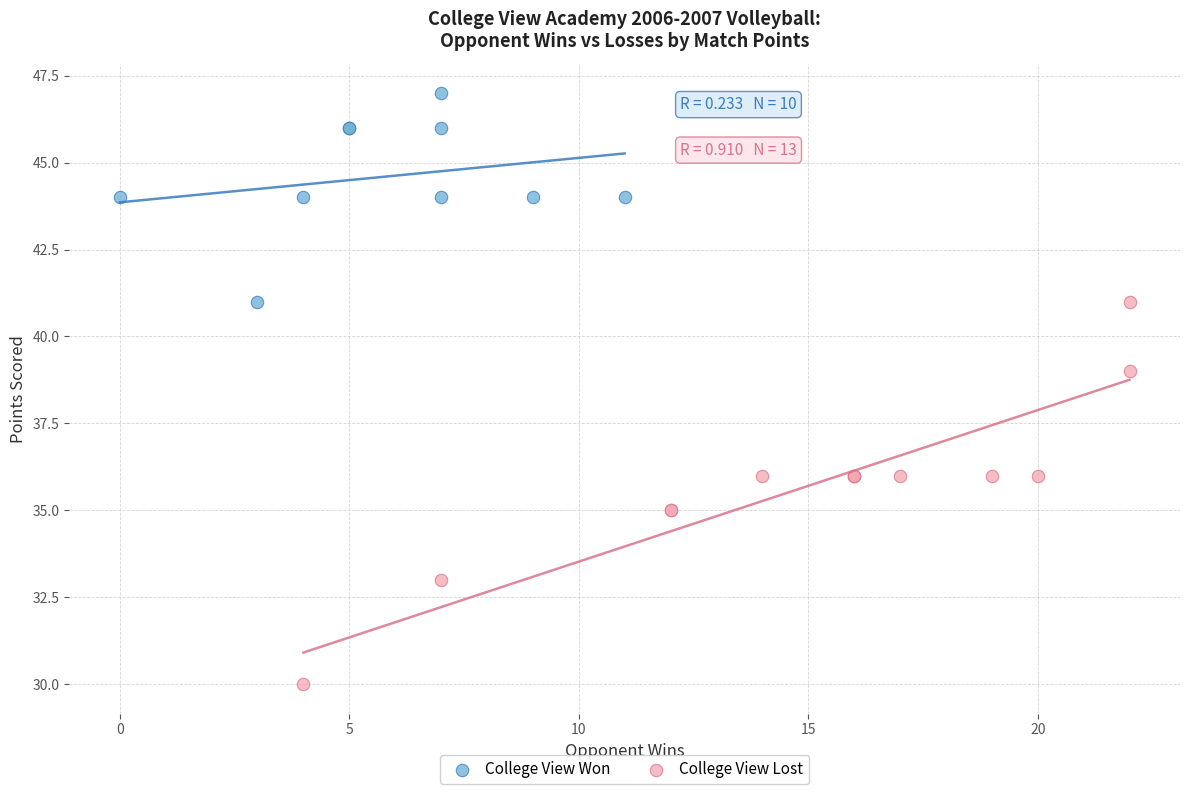

What are all the series names shown in the legend?

College View Won, College View Lost